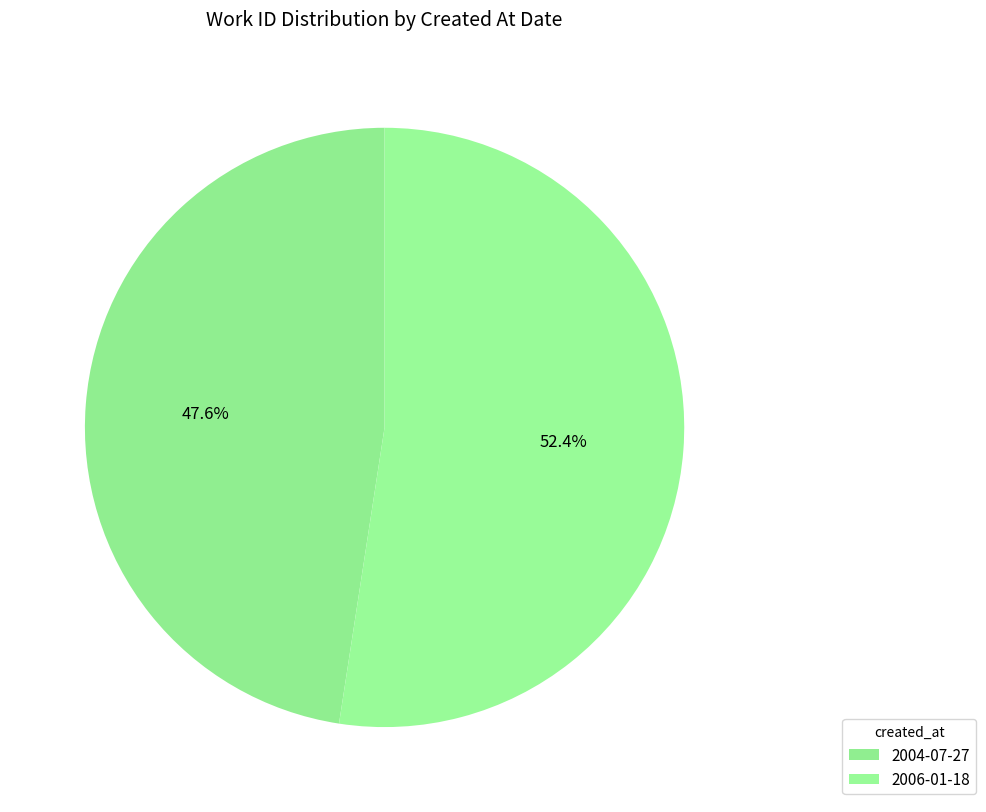

To the nearest percent, what portion does 2006-01-18 represent?

52%